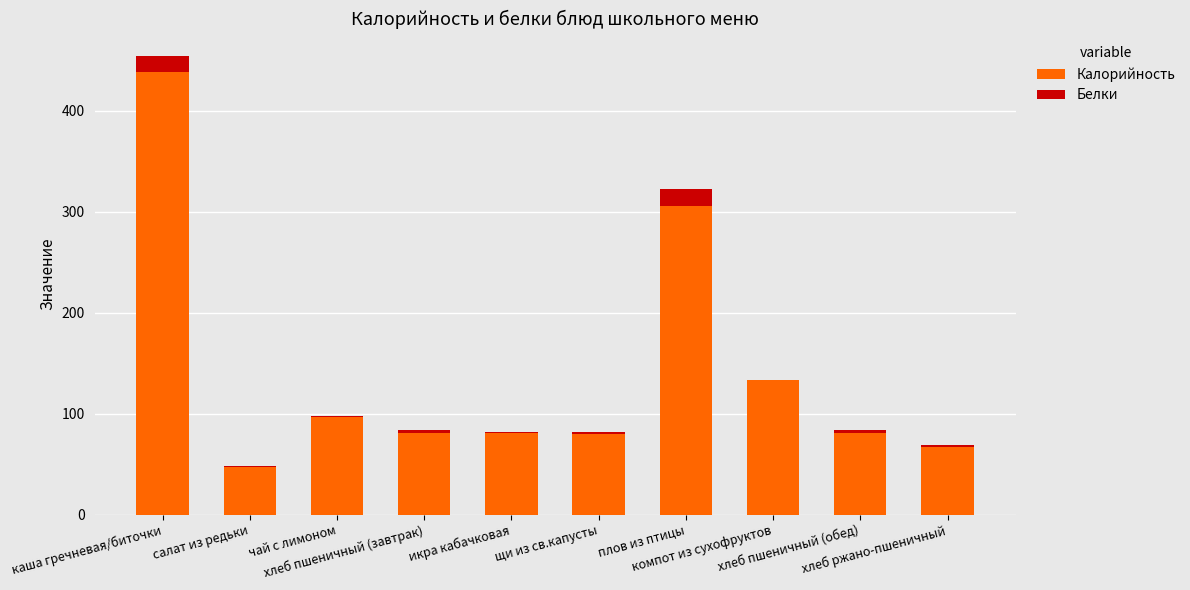

How many data points in Калорийность are above 81?

6